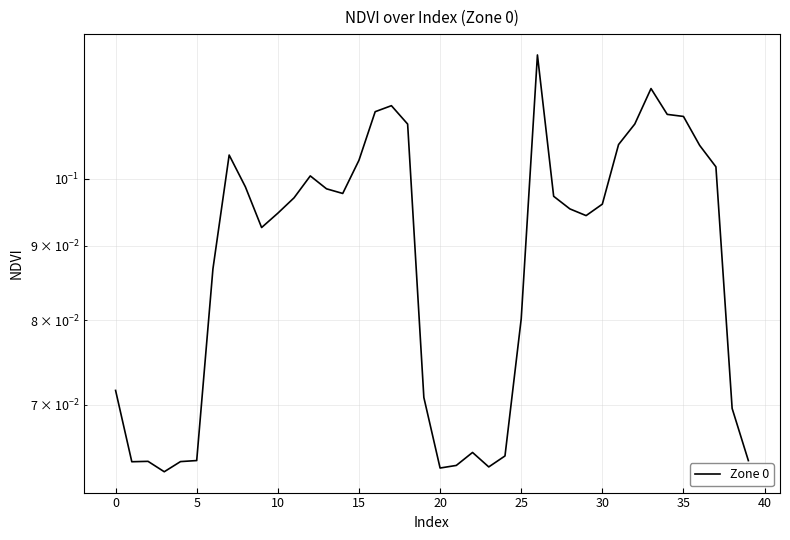

What is the label of the 13th point from the right?

27